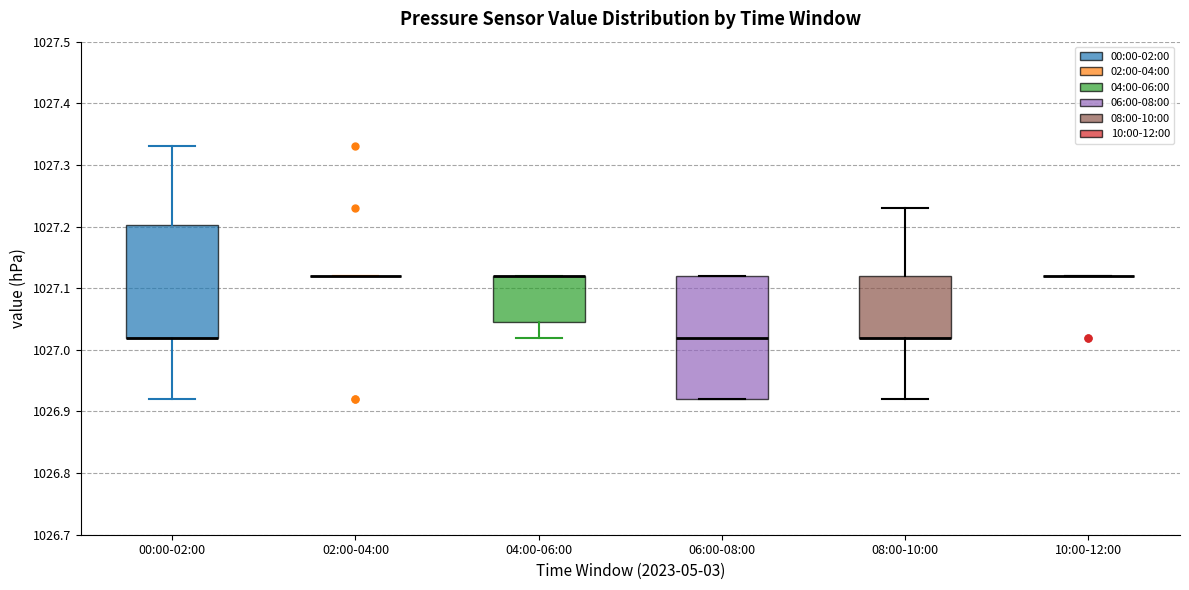

Reading left to right, transcribe this box plot: for each box, give where its median line is, the range the box spans, and where its two whiskers end, as read against the y-axis. The values are not printed on the chart, so give them approximately, as read against the axis.

00:00-02:00: median 1027.02 (drawn on the box's lower edge), box 1027.02 to 1027.20, whiskers 1026.92 to 1027.33
02:00-04:00: box collapsed to a line at 1027.12, whiskers 1027.12 to 1027.12
04:00-06:00: median 1027.12 (drawn on the box's upper edge), box 1027.05 to 1027.12, whiskers 1027.02 to 1027.12
06:00-08:00: median 1027.02, box 1026.92 to 1027.12, whiskers 1026.92 to 1027.12
08:00-10:00: median 1027.02 (drawn on the box's lower edge), box 1027.02 to 1027.12, whiskers 1026.92 to 1027.23
10:00-12:00: box collapsed to a line at 1027.12, whiskers 1027.12 to 1027.12